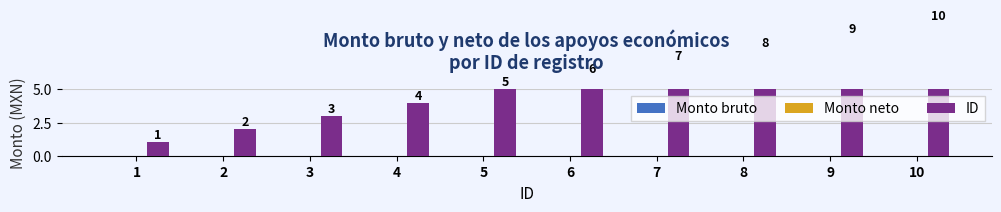

What is the total value across all series at 2?

2